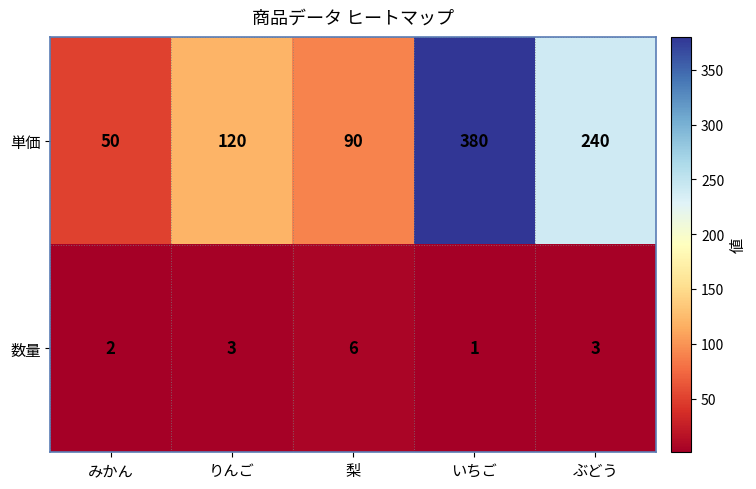

Which series changed the most between みかん and りんご?

単価